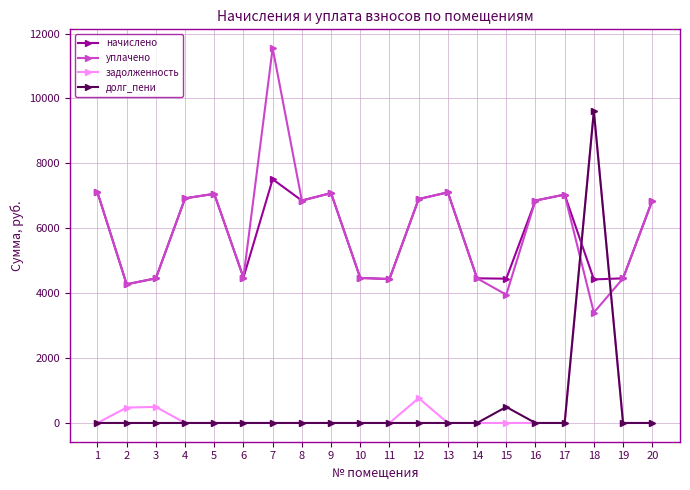

What is the total value across all series at 15?

8893.4